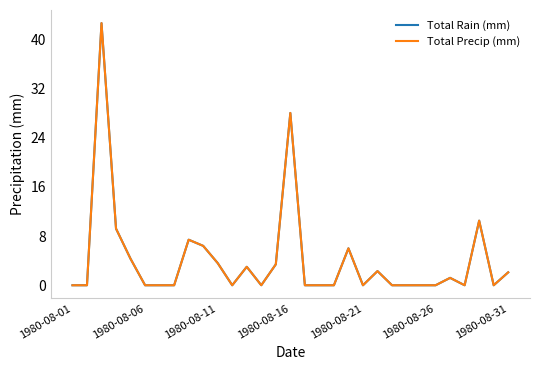

Is this an area chart (filled region under the line)?

No